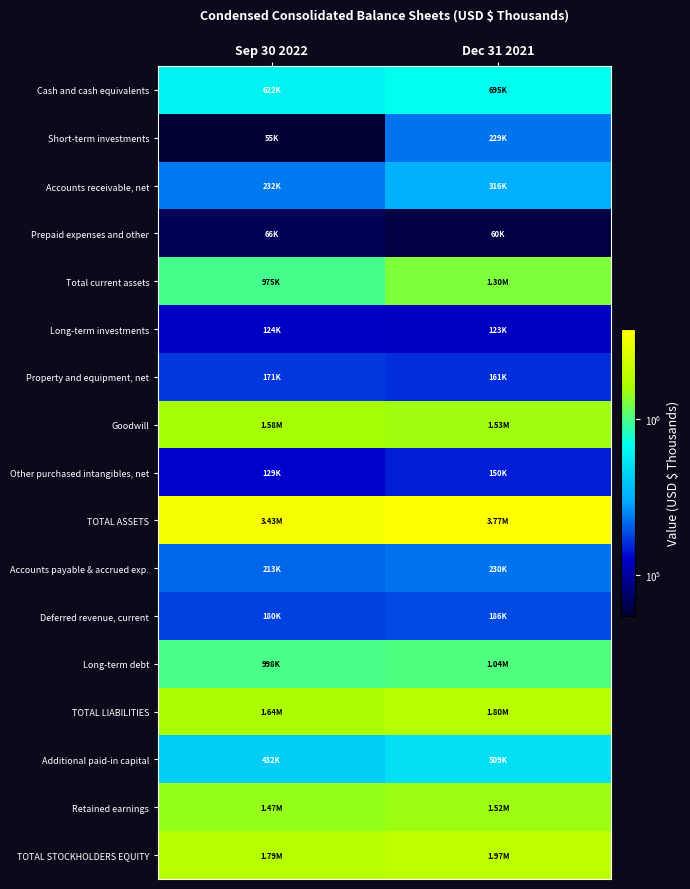

Which has a higher value, Sep 30 2022 or Dec 31 2021?

Dec 31 2021